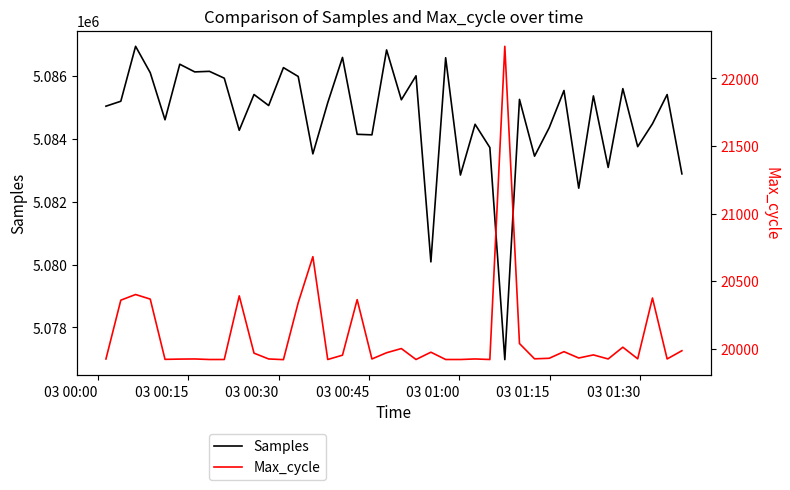

True or false: Max_cycle and Samples cross at least once.

False